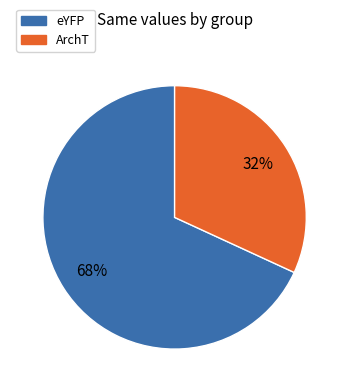

To the nearest percent, what is the difference between the ArchT and eYFP slice percentages?

36%